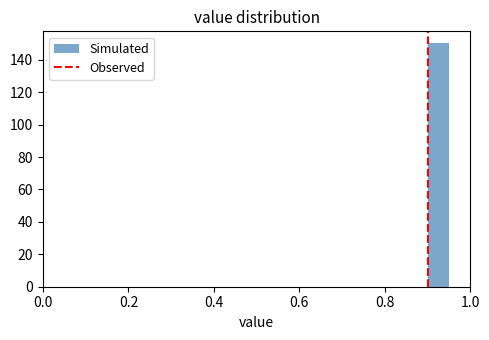

Around what value on the x-axis is the tallest bar? Give the approximate position of its centre, as read against the axis.

0.92